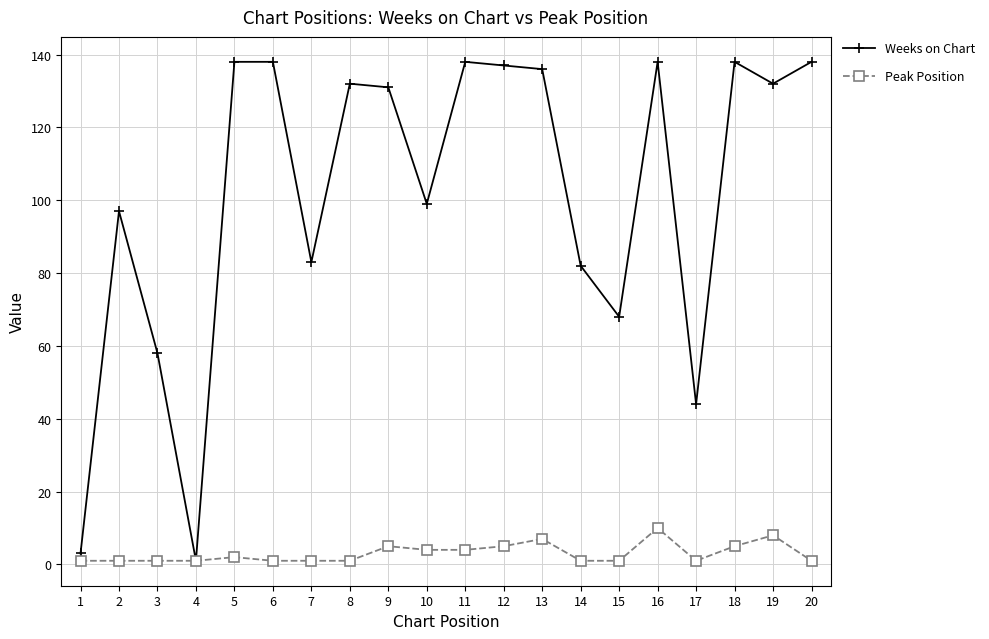

Reading right to left, extract all data points from this chart.

Weeks on Chart: 20=138	19=132	18=138	17=44	16=138	15=68	14=82	13=136	12=137	11=138	10=99	9=131	8=132	7=83	6=138	5=138	4=1	3=58	2=97	1=3
Peak Position: 20=1	19=8	18=5	17=1	16=10	15=1	14=1	13=7	12=5	11=4	10=4	9=5	8=1	7=1	6=1	5=2	4=1	3=1	2=1	1=1